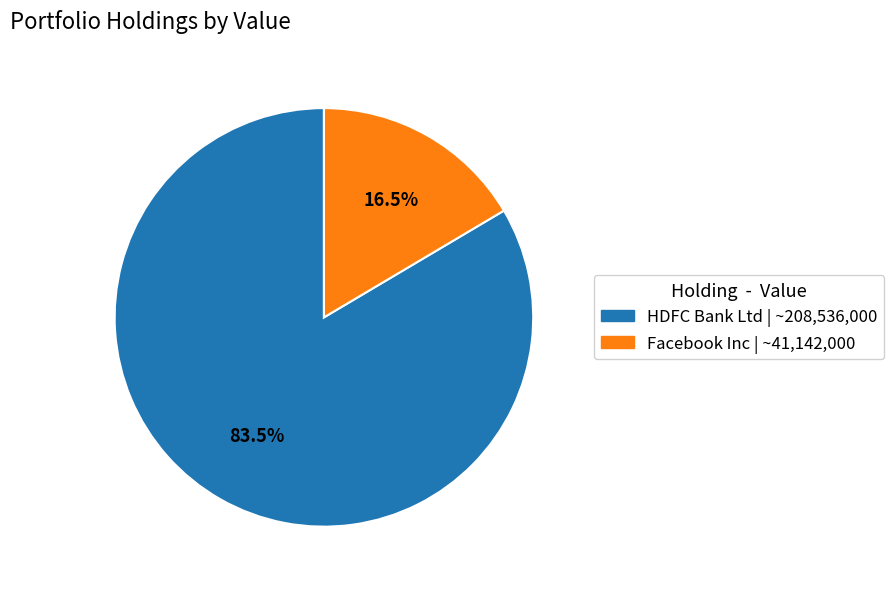

What is the smallest slice in the pie chart?

Facebook Inc